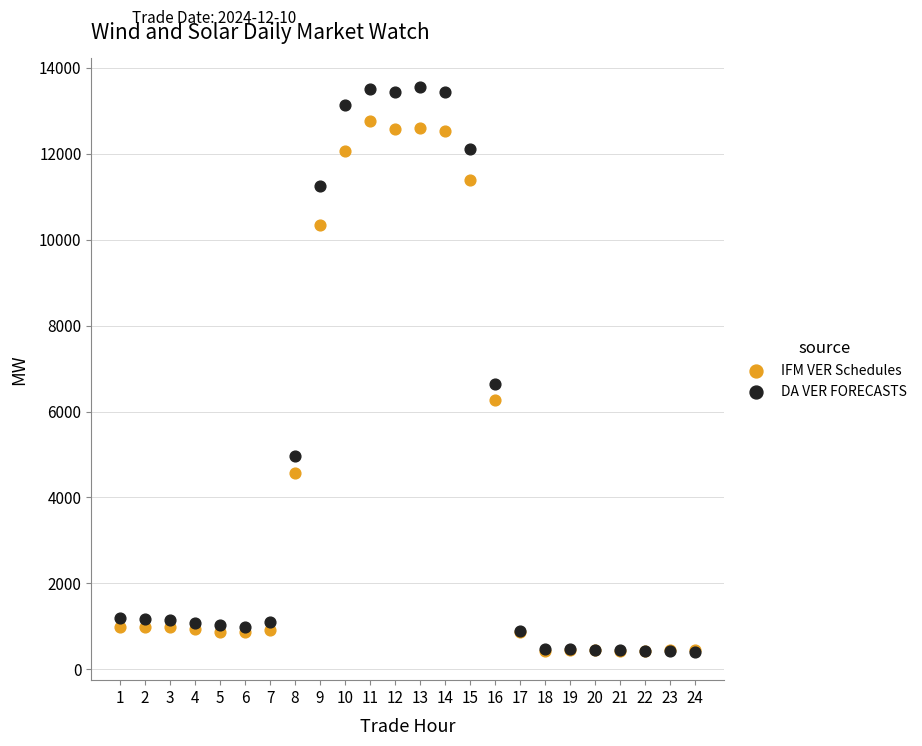

What are all the series names shown in the legend?

IFM VER Schedules, DA VER FORECASTS